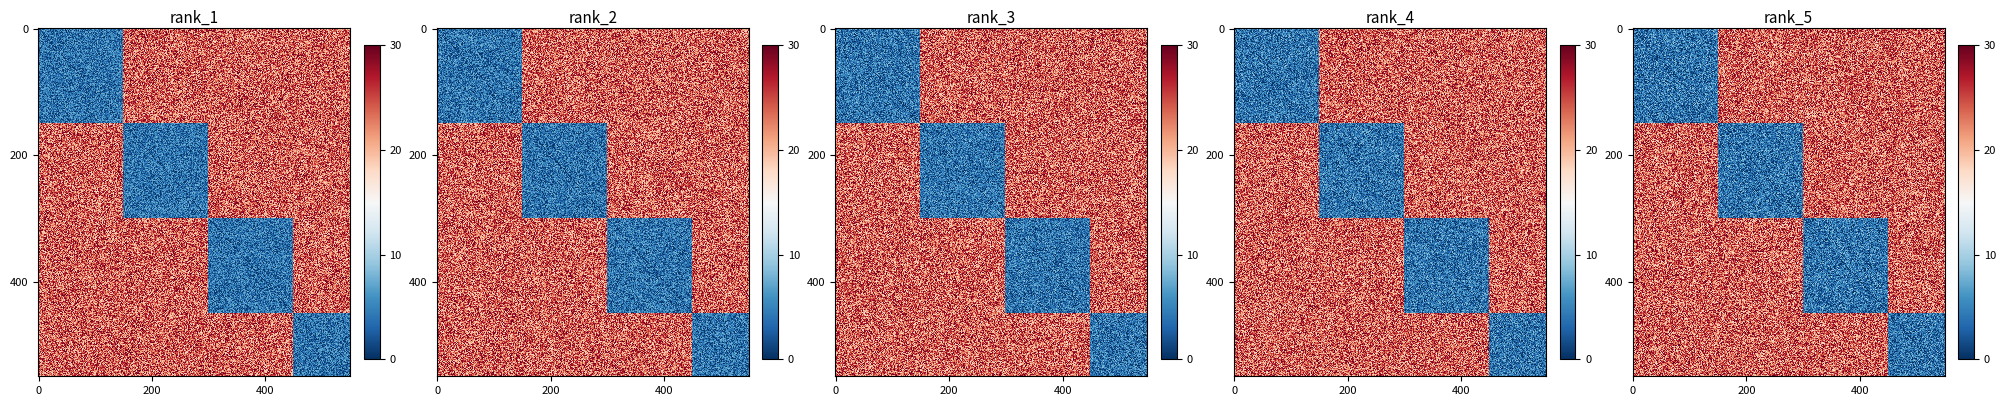

True or false: VN has a value of 7 at 7.

False